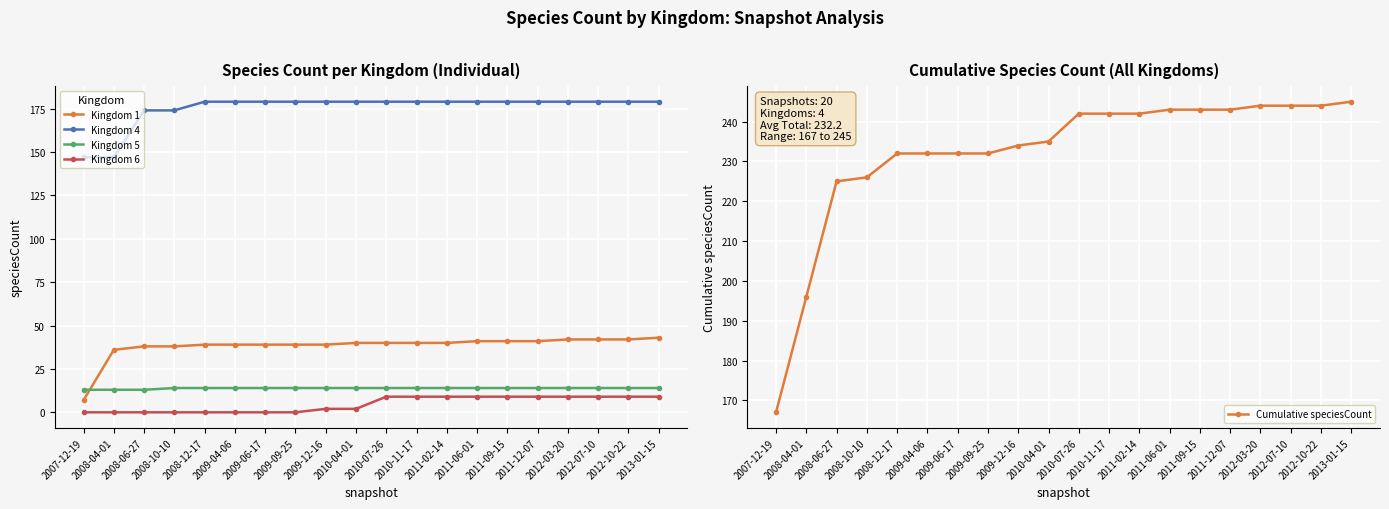

What are all the series names shown in the legend?

Kingdom 1, Kingdom 4, Kingdom 5, Kingdom 6, Cumulative speciesCount